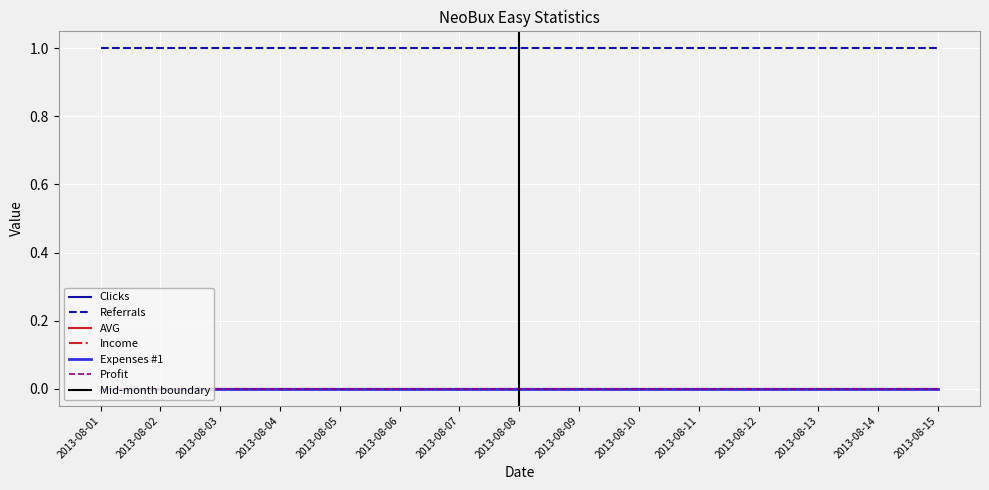

Which series has the widest spread of values?

Clicks